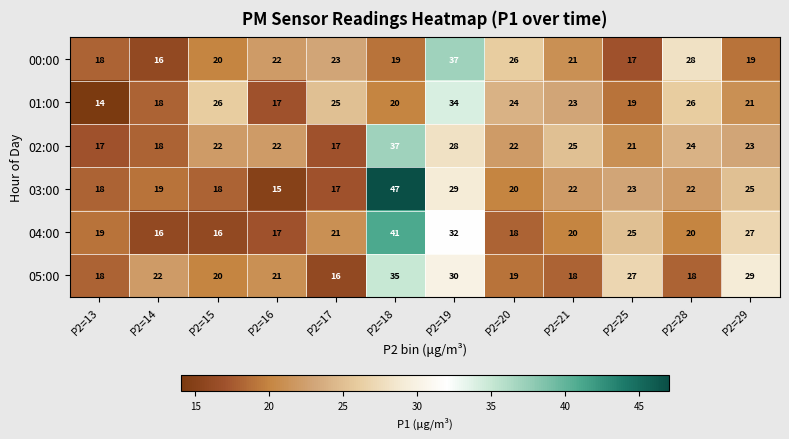

Where is 00:00 nearest to the value 26?

P2=20